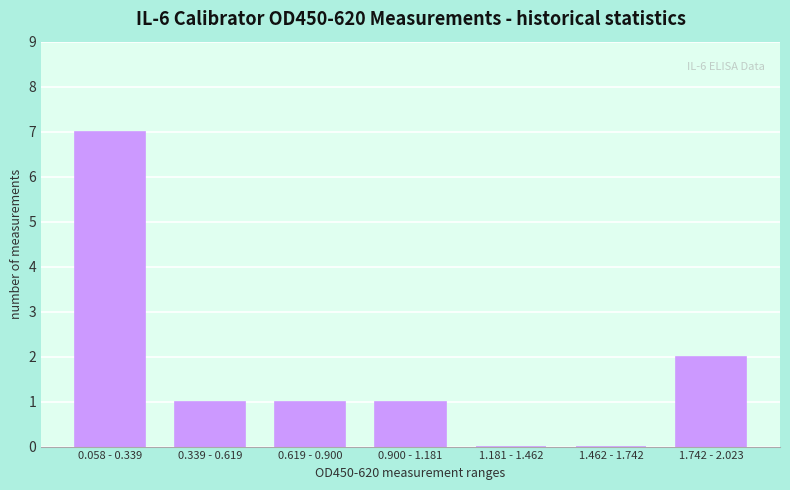

Reading left to right, extract all data points from this chart.

0.058 - 0.339=7	0.339 - 0.619=1	0.619 - 0.900=1	0.900 - 1.181=1	1.181 - 1.462=0	1.462 - 1.742=0	1.742 - 2.023=2